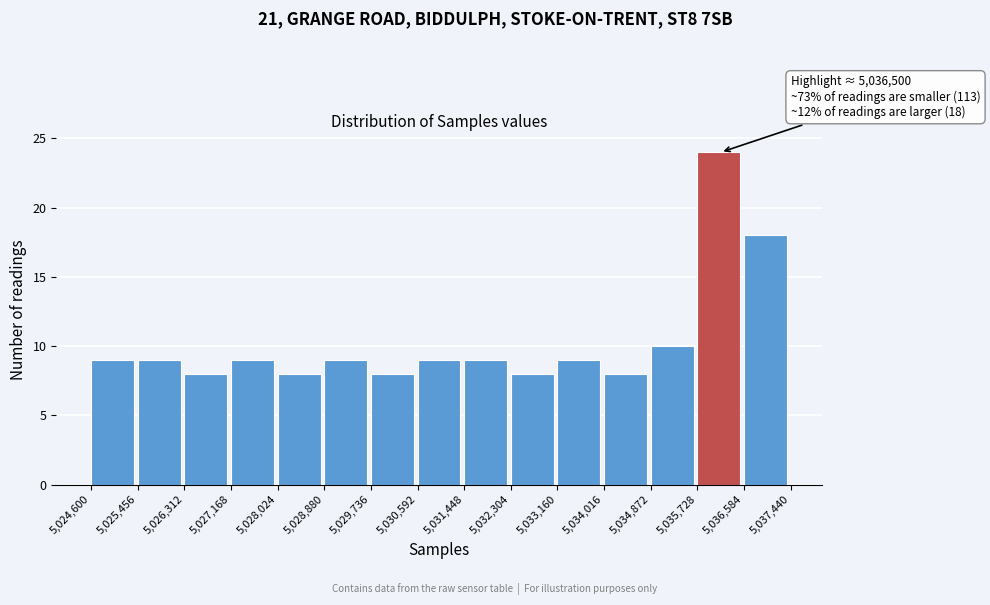

Over which range of the x-axis is the bar tallest?

5,035,728 to 5,036,584